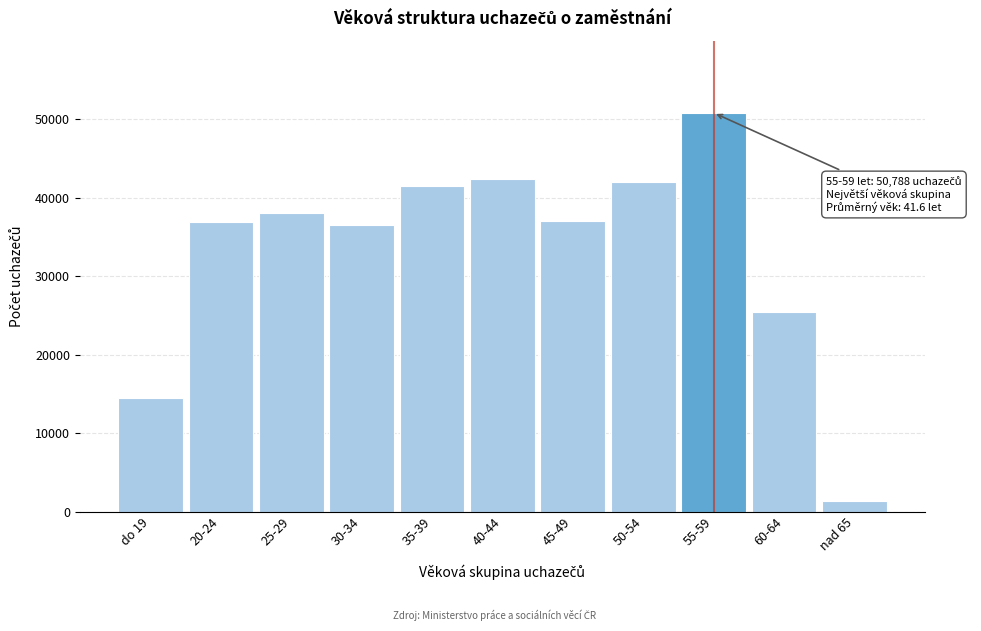

What is the value of the 10th bar from the left?

25480